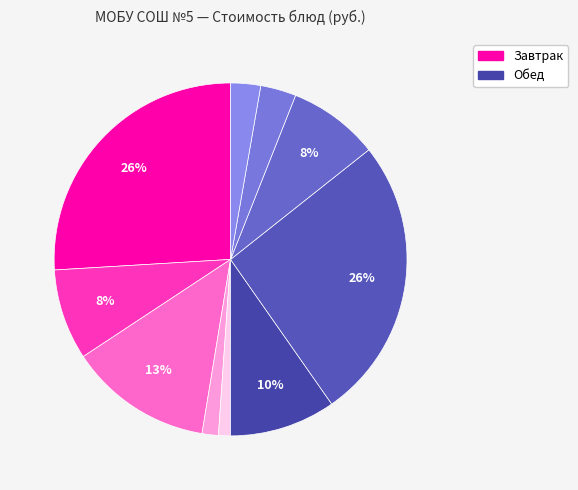

How many segments does this pie chart have?

10